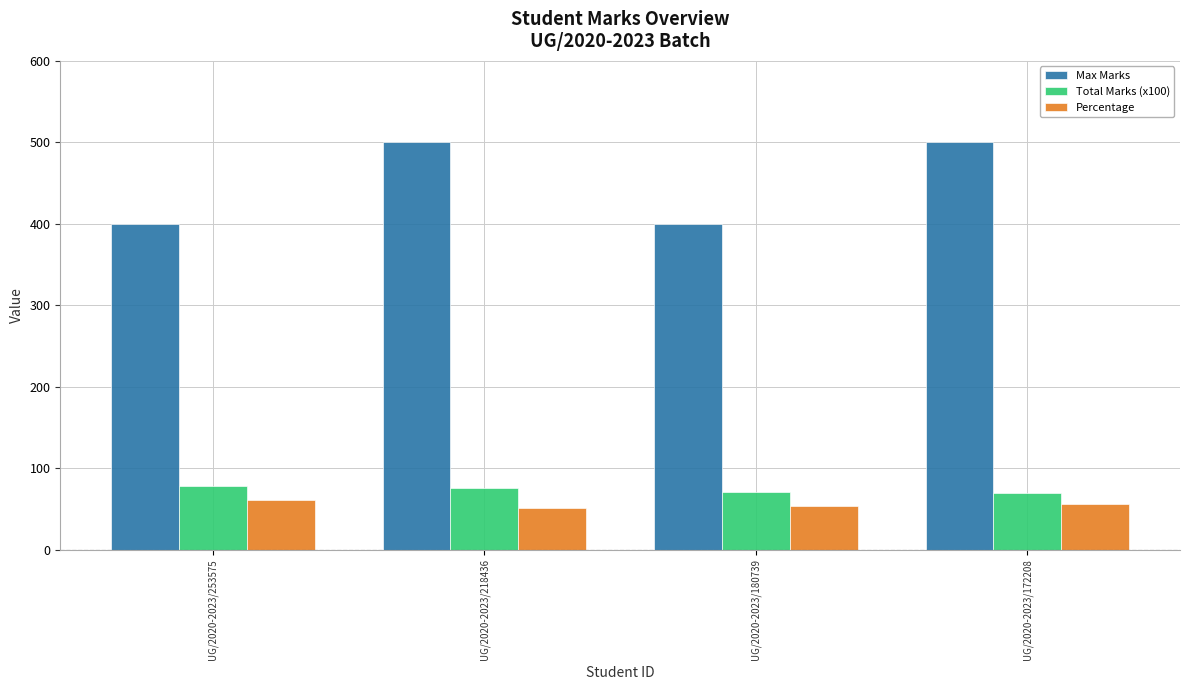

True or false: Total Marks (x100) has a value of 118.5 at UG/2020-2023/172208.

False